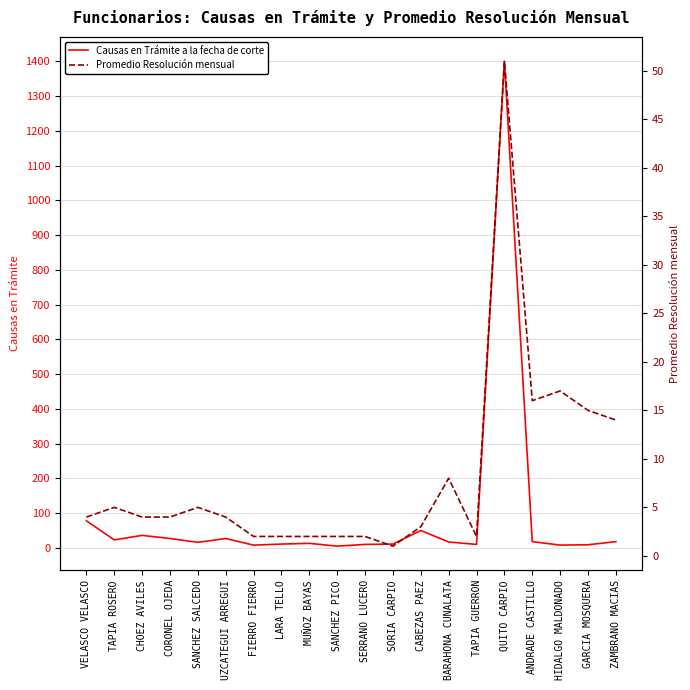

The Causas en Trámite a la fecha de corte series shows 36 at CHOEZ AVILES. True or false?

True